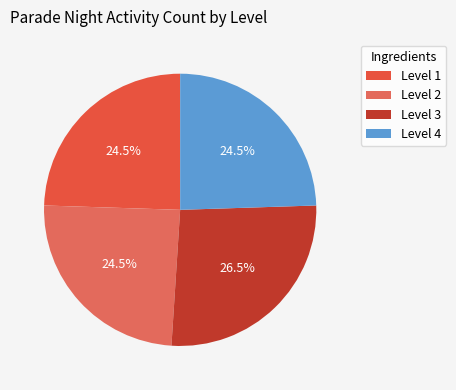

To the nearest percent, what is the combined percentage of Level 2 and Level 3?

51%